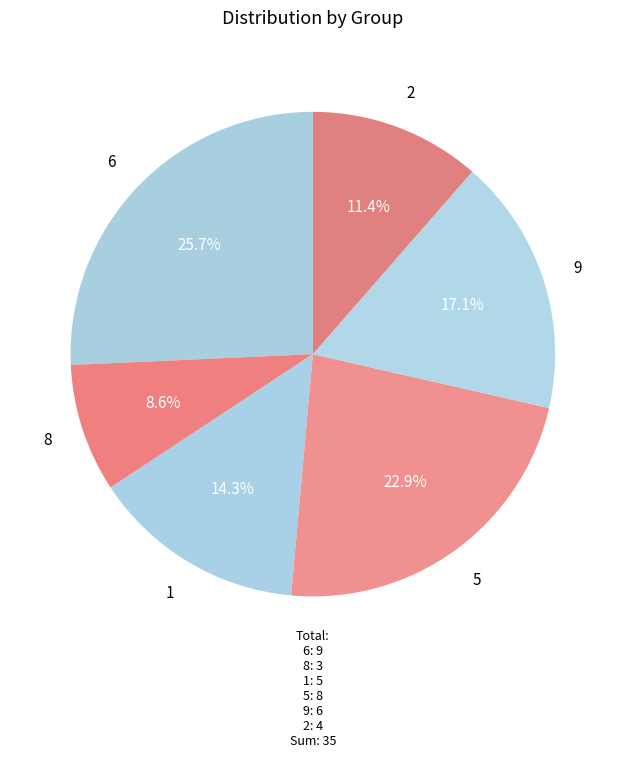

Rank the categories by value from highest to lowest.

6, 5, 9, 1, 2, 8